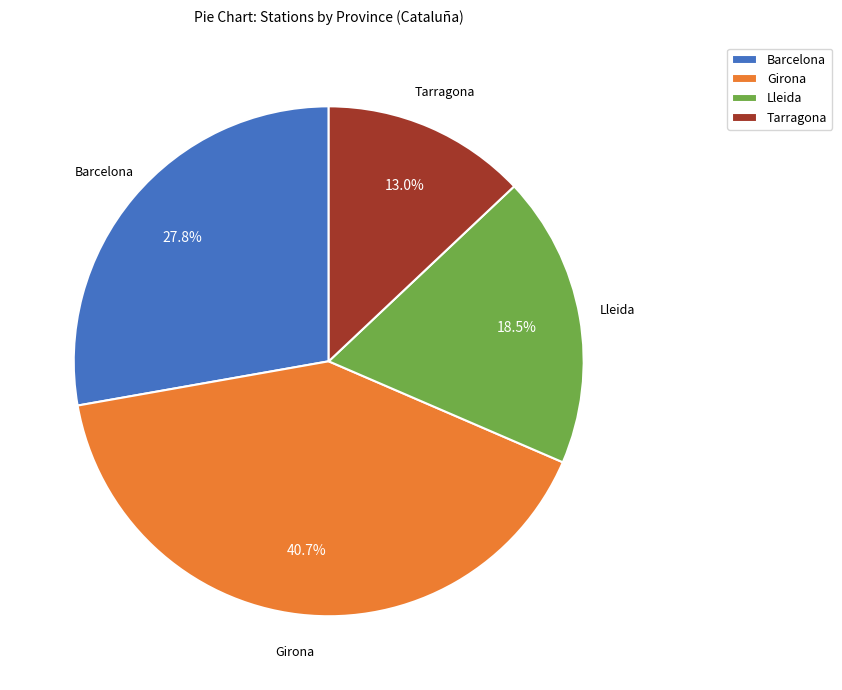

Is the sum of Tarragona and Lleida greater than half?

No